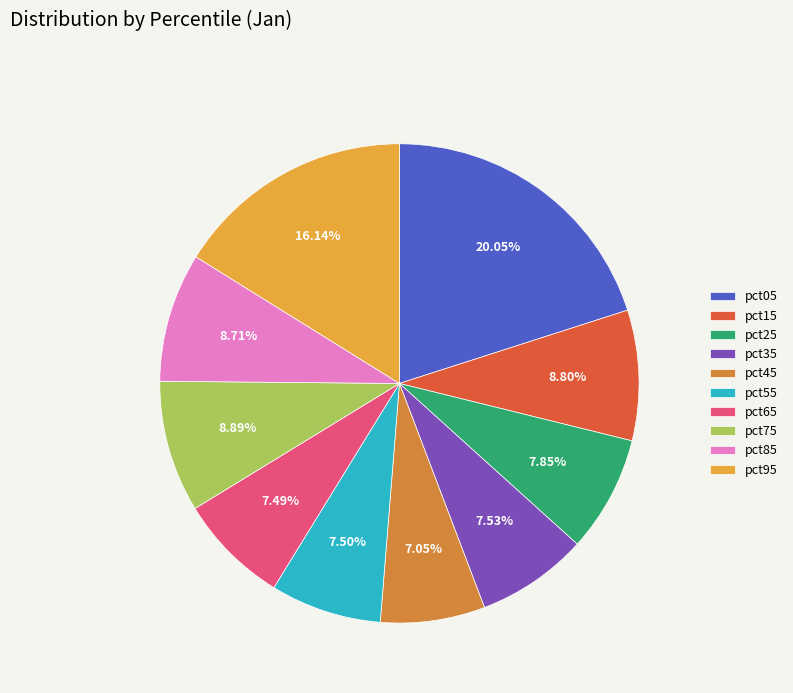

Rank the categories by value from highest to lowest.

pct05, pct95, pct75, pct15, pct85, pct25, pct35, pct55, pct65, pct45